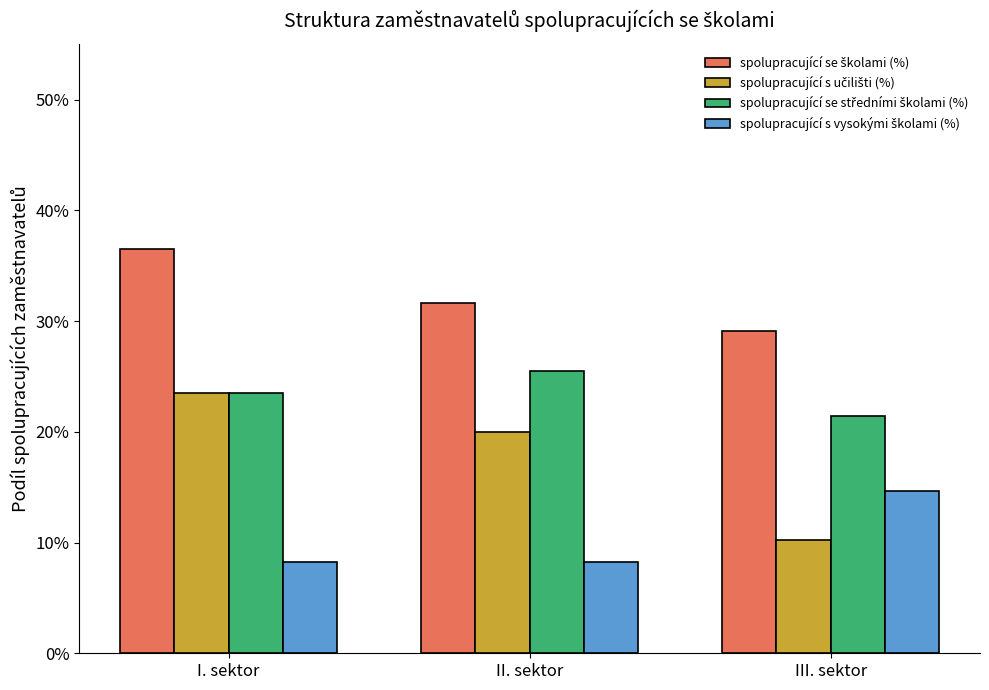

What is the sum of the spolupracující se školami (%) values at III. sektor and I. sektor?

0.7